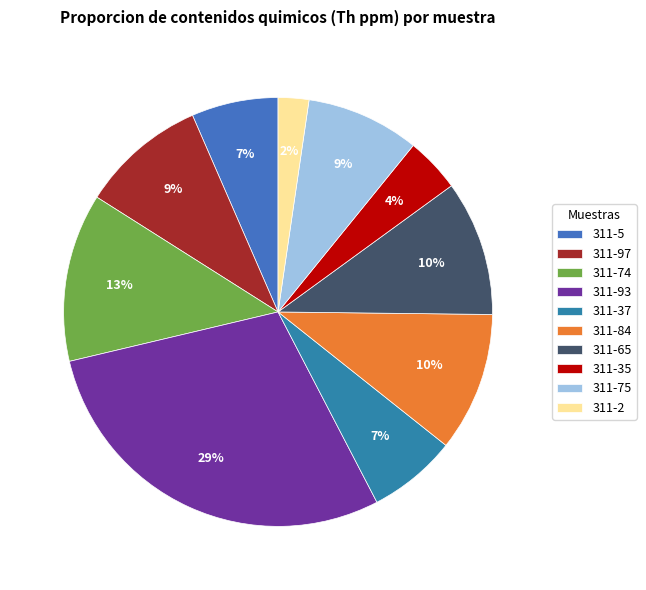

Which category has the biggest portion of the pie?

311-93